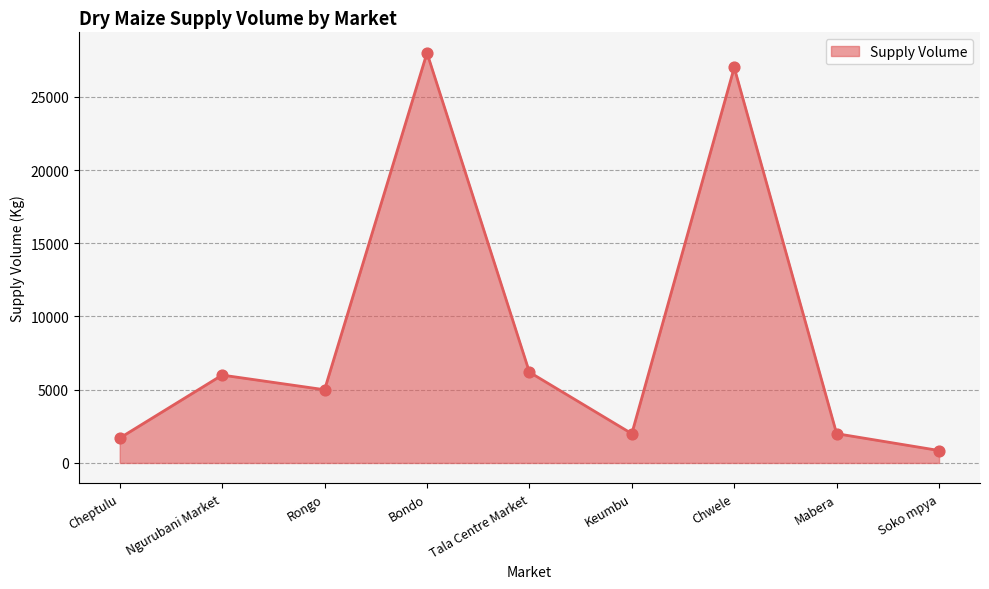

What is the change in value from Bondo to Tala Centre Market?

-21800